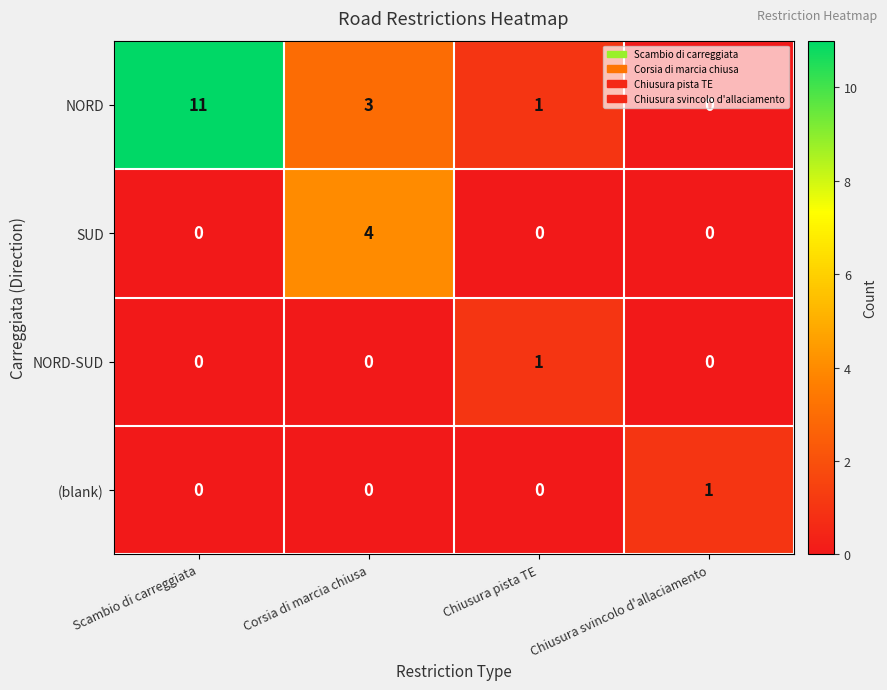

Which series has the widest spread of values?

NORD